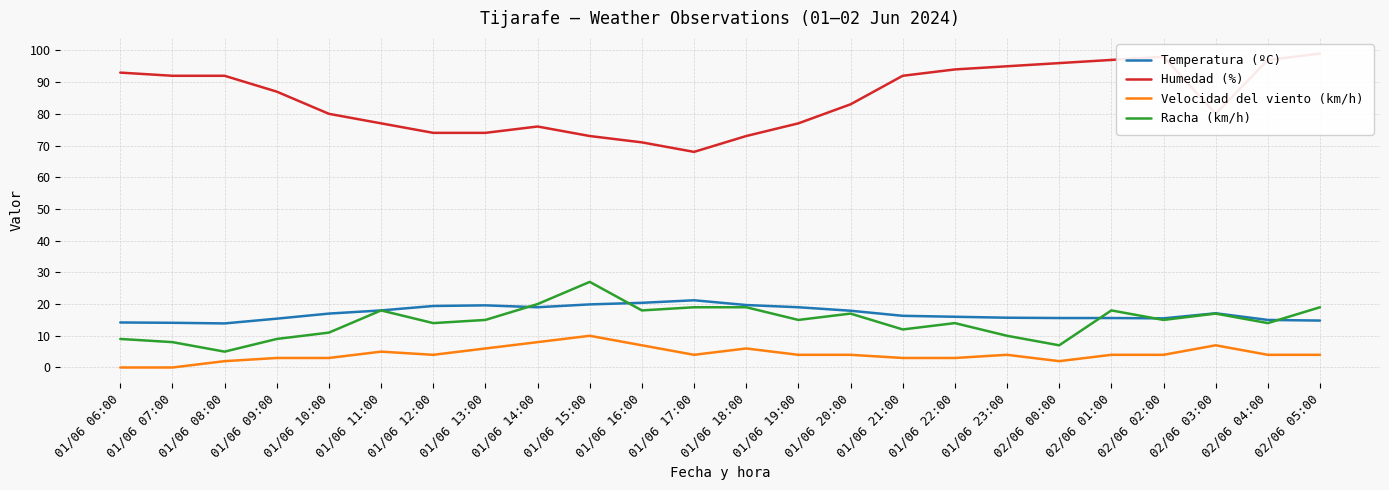

After their last crossing, which series has the higher values: Temperatura (ºC) or Racha (km/h)?

Racha (km/h)